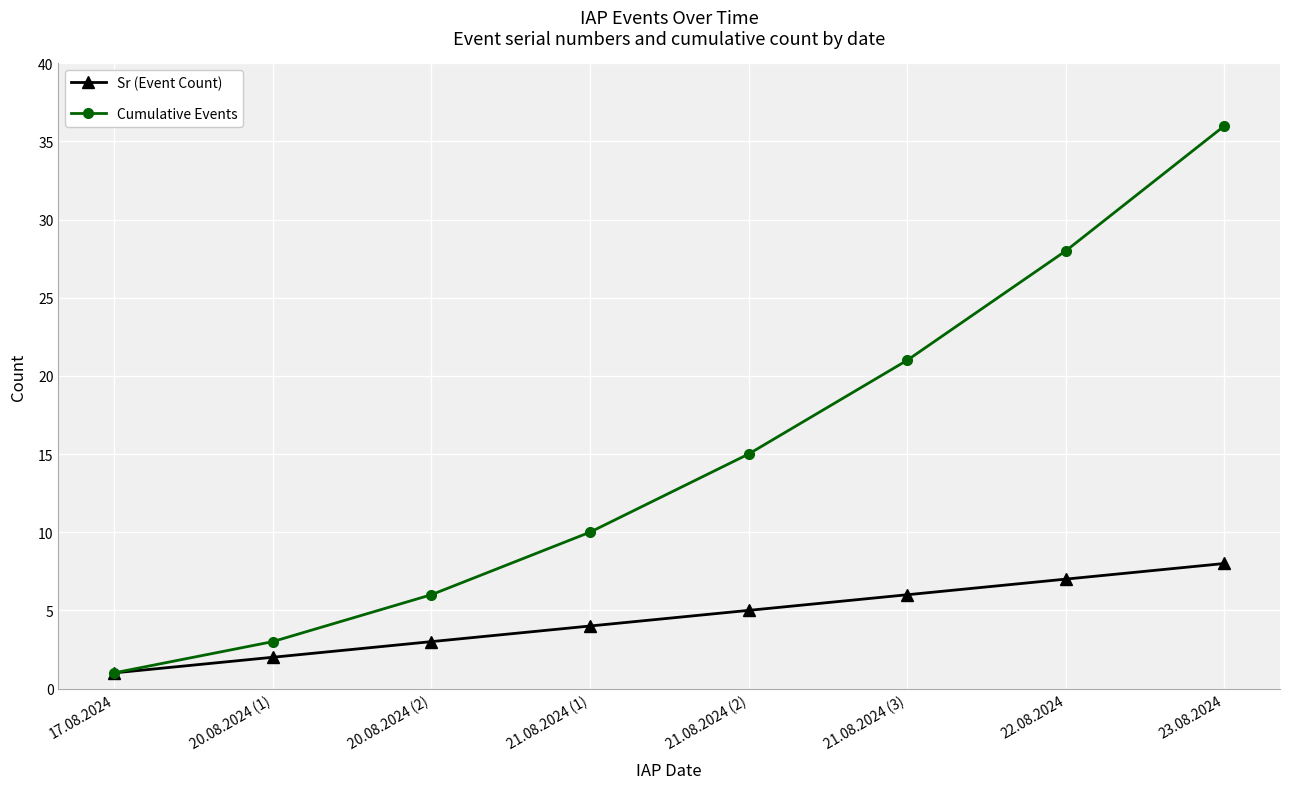

True or false: Cumulative Events has more than 0 points higher than both neighbors.

False